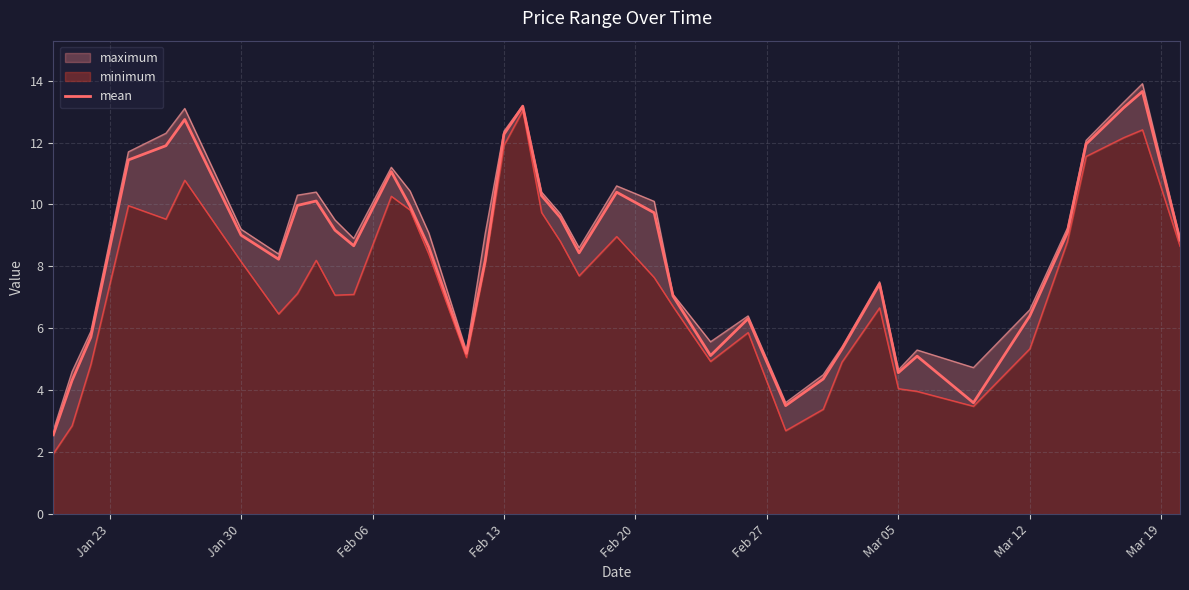

What is the maximum value for mean?

13.6